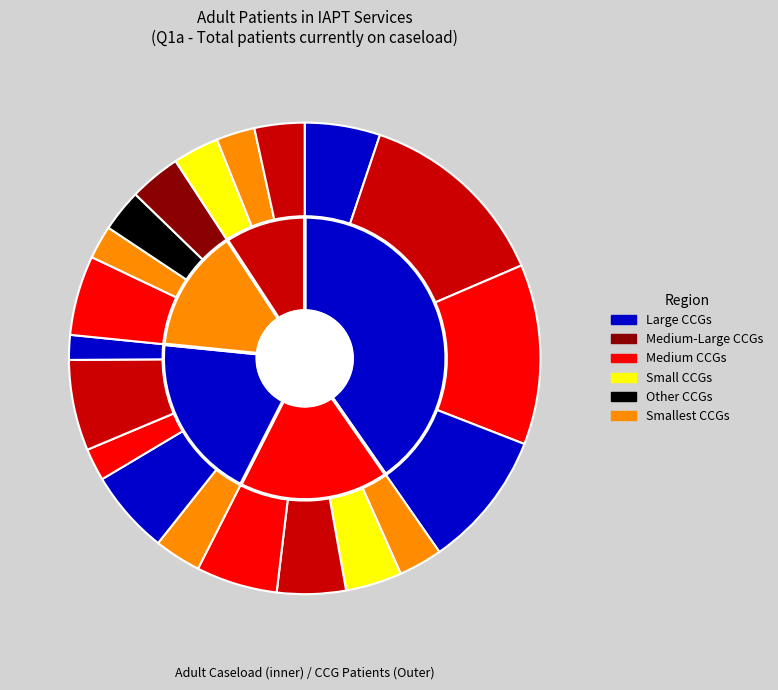

Is there a majority slice in this chart?

No